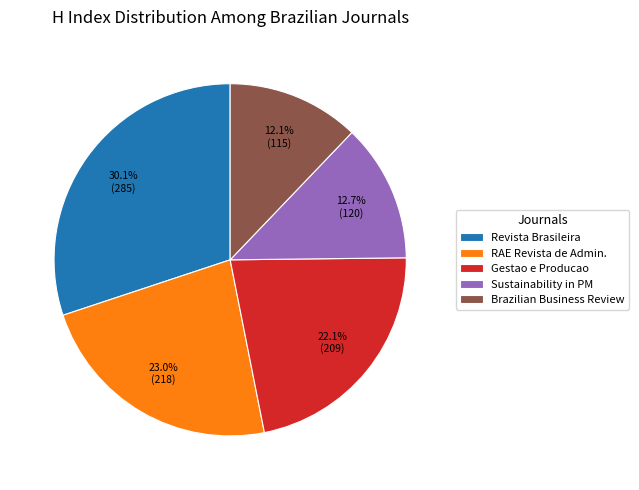

Which slice is the smallest?

Brazilian Business Review